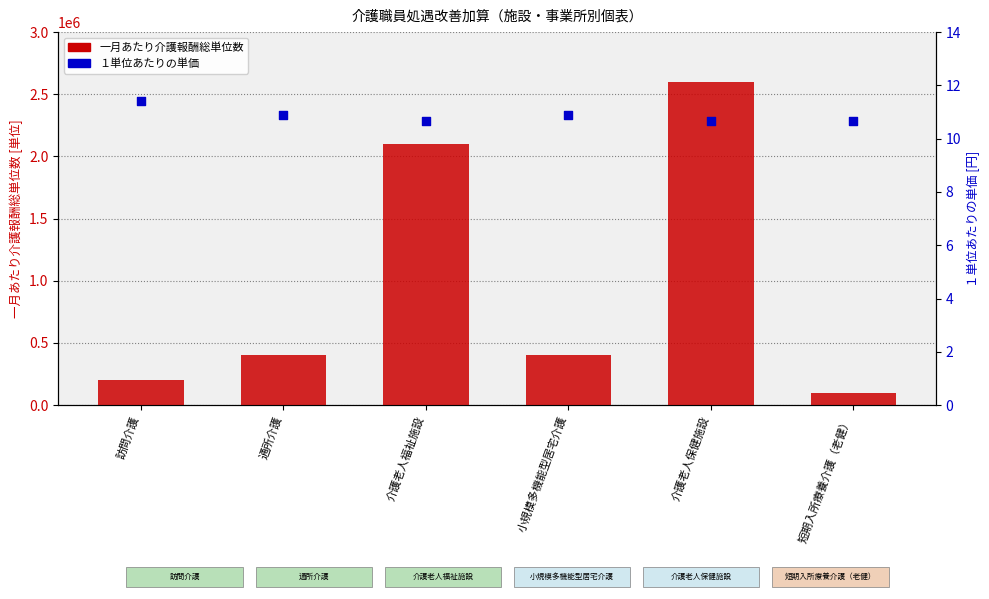

Which series has the largest total across all categories?

一月あたり介護報酬総単位数